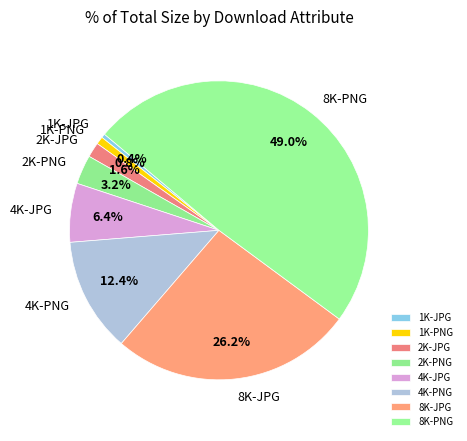

Is there a majority slice in this chart?

No